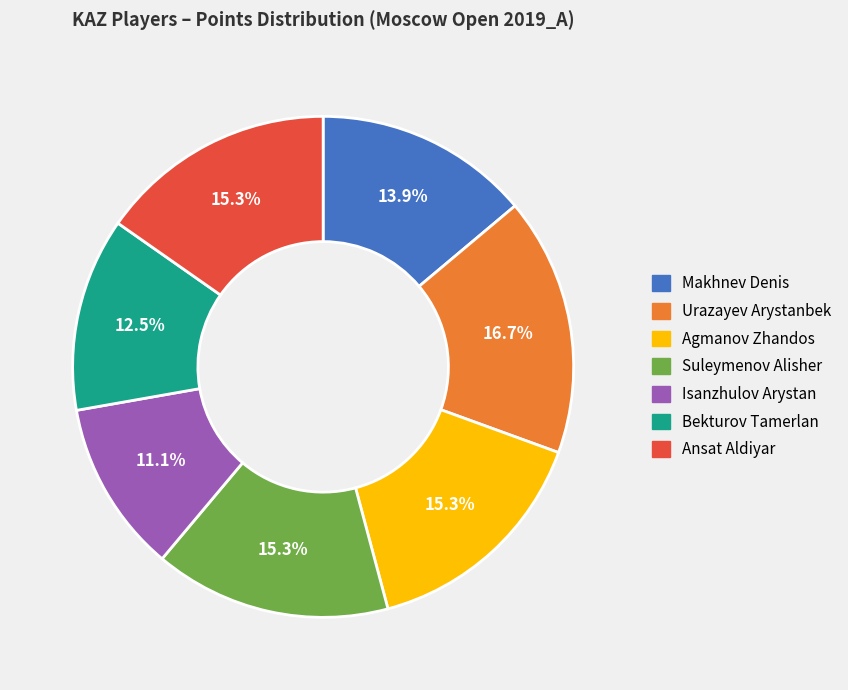

Does Suleymenov Alisher represent more than half of the total?

No